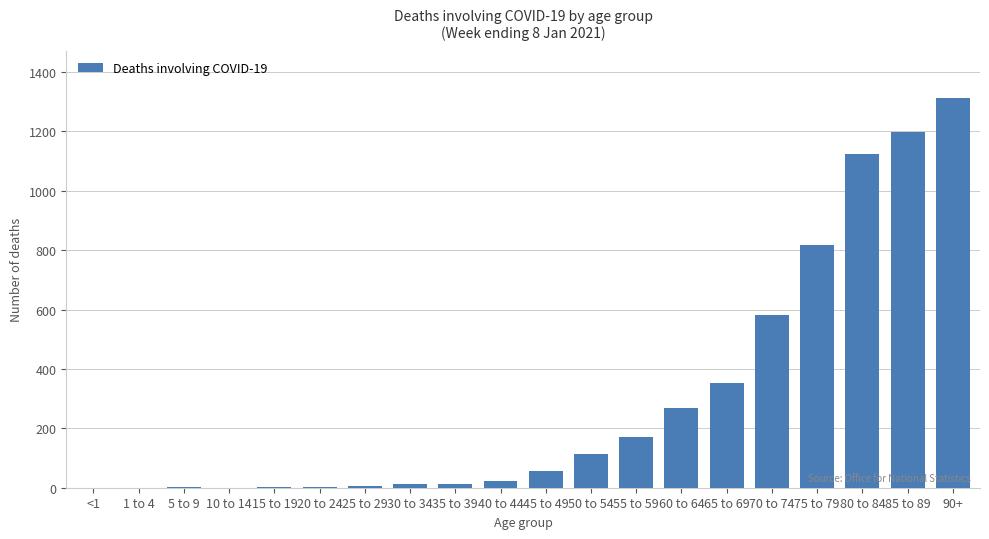

Which label corresponds to the largest value in the chart?

90+